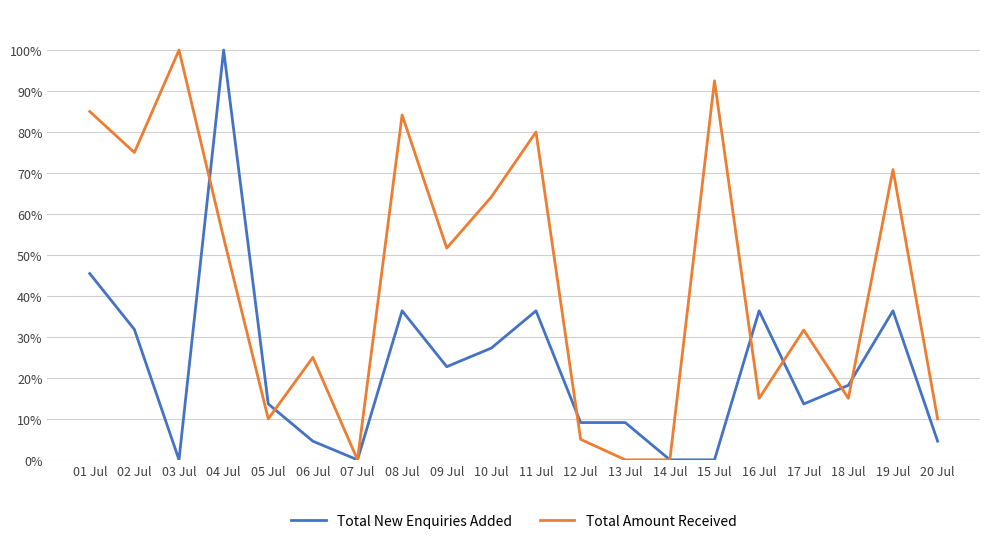

What are all the series names shown in the legend?

Total New Enquiries Added, Total Amount Received